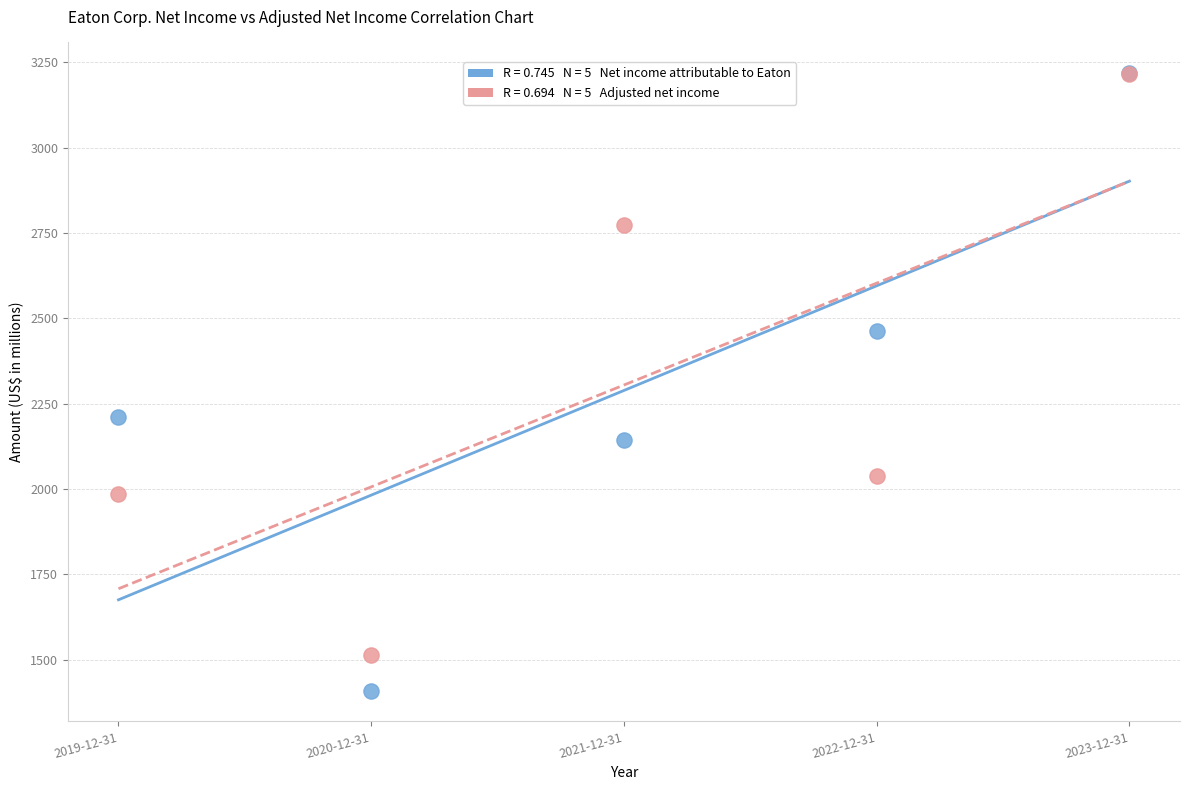

Across all series, what Y value is closest to 2314?

2211